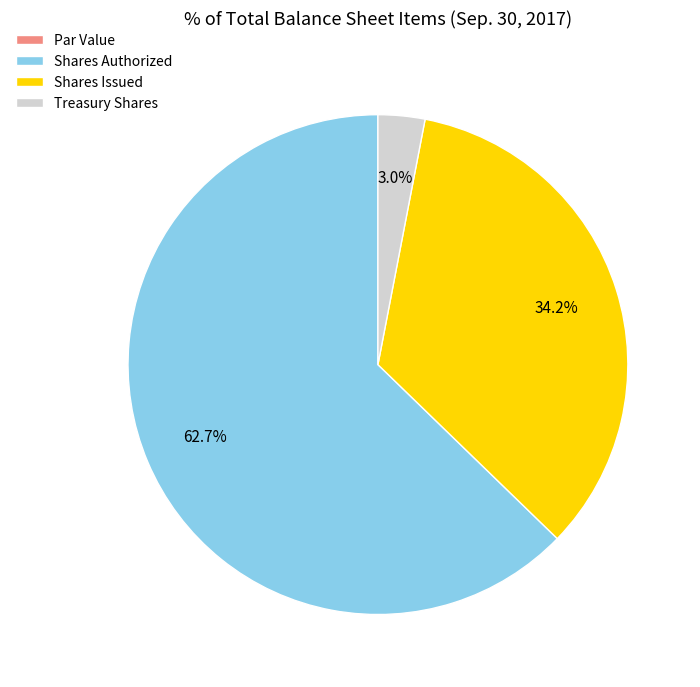

To the nearest percent, what is the difference between the largest and smallest slice percentages?

63%